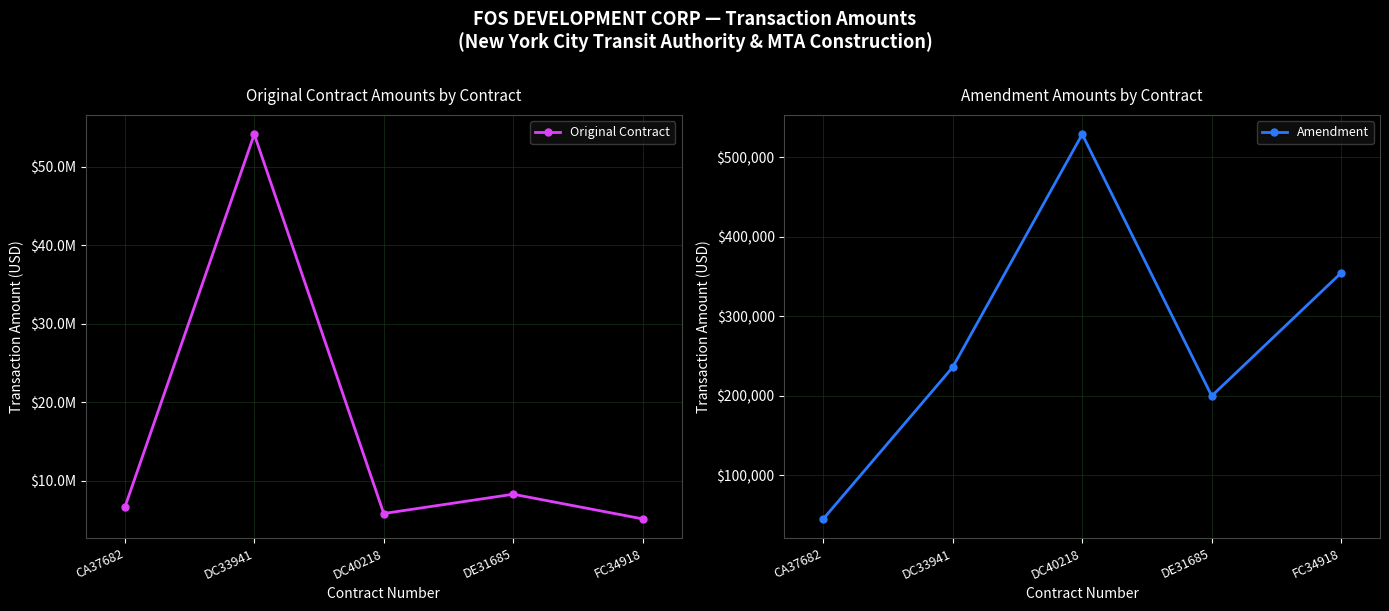

What is the difference between the second highest and second lowest values in the Amendment series?

154750